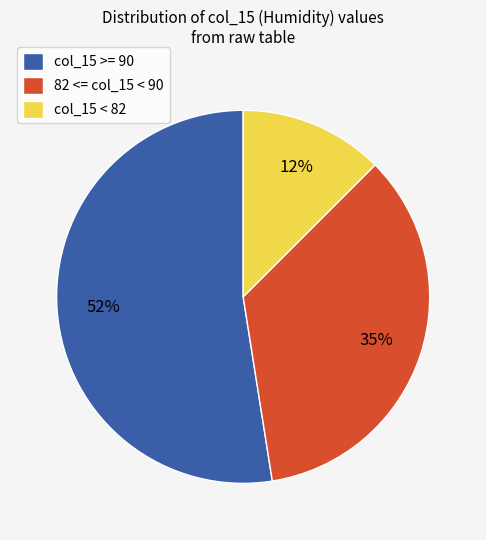

To the nearest percent, what portion does 82 <= col_15 < 90 represent?

35%